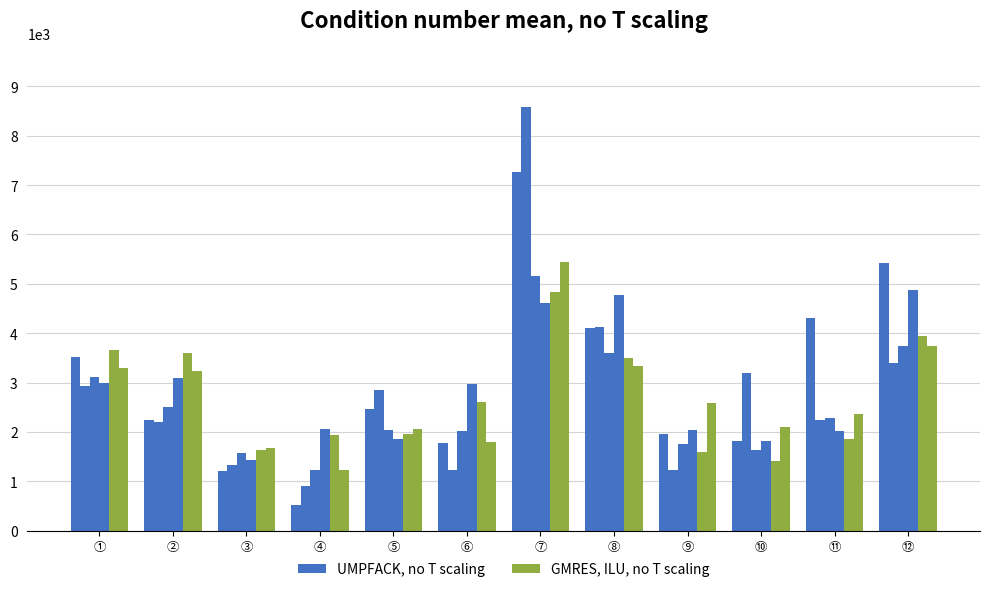

Count the number of data series in this chart.

6